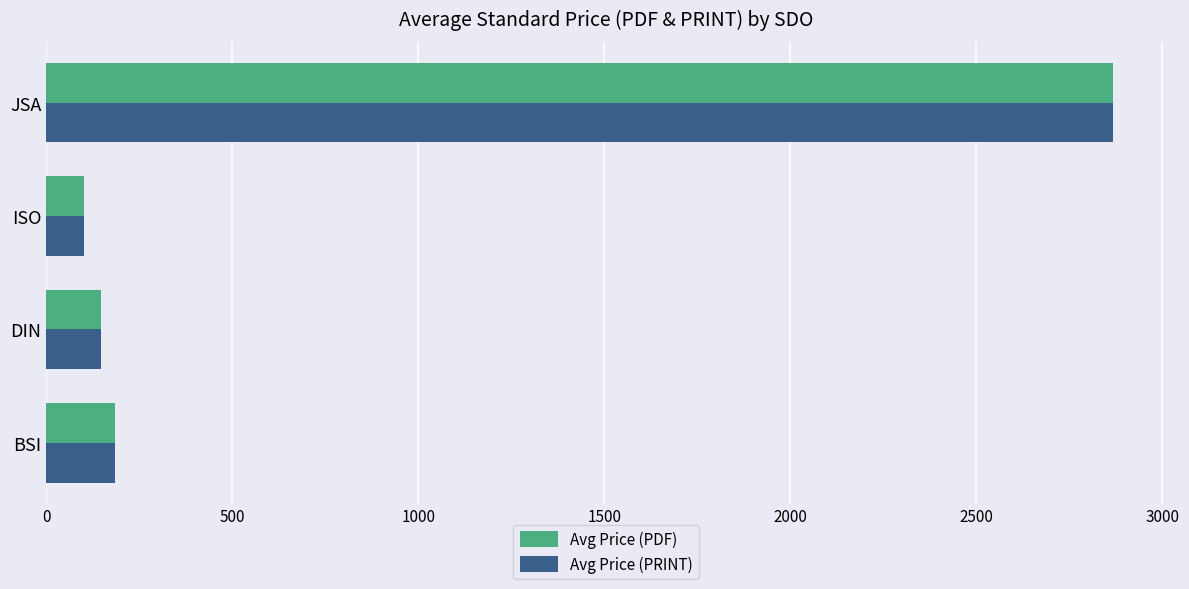

The value of Avg Price (PDF) at DIN is 146.6. True or false?

True